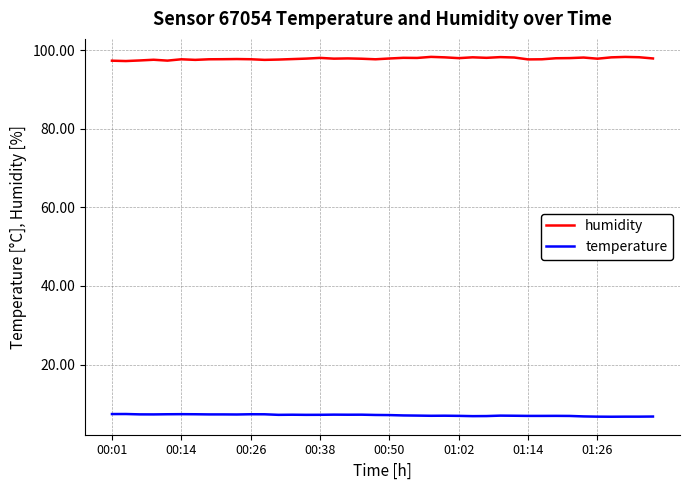

What is the difference between the maximum and minimum values in the humidity series?

1.1